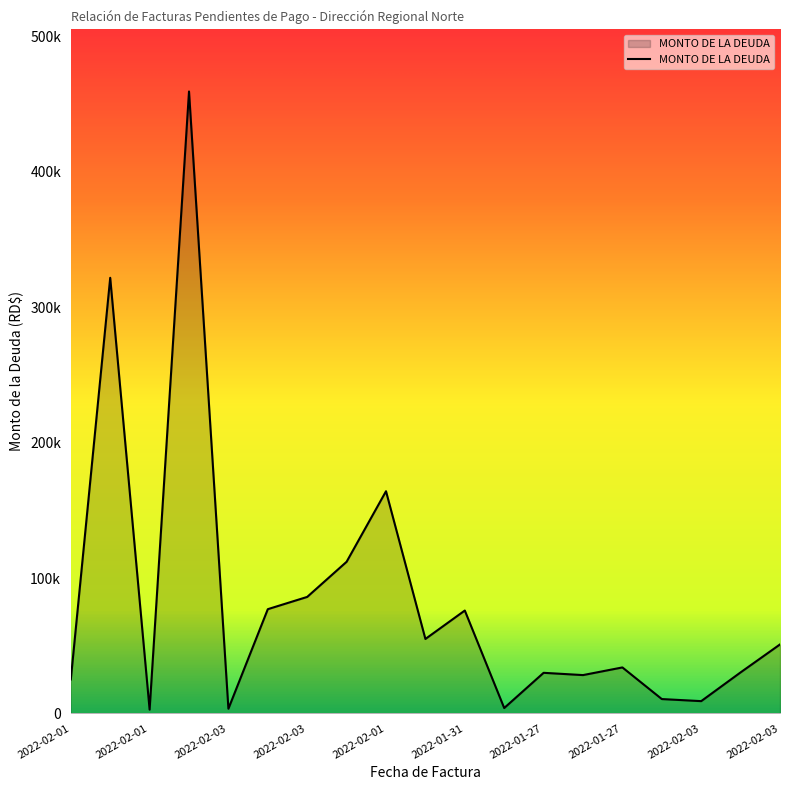

Does the chart display data point markers on the line(s)?

No